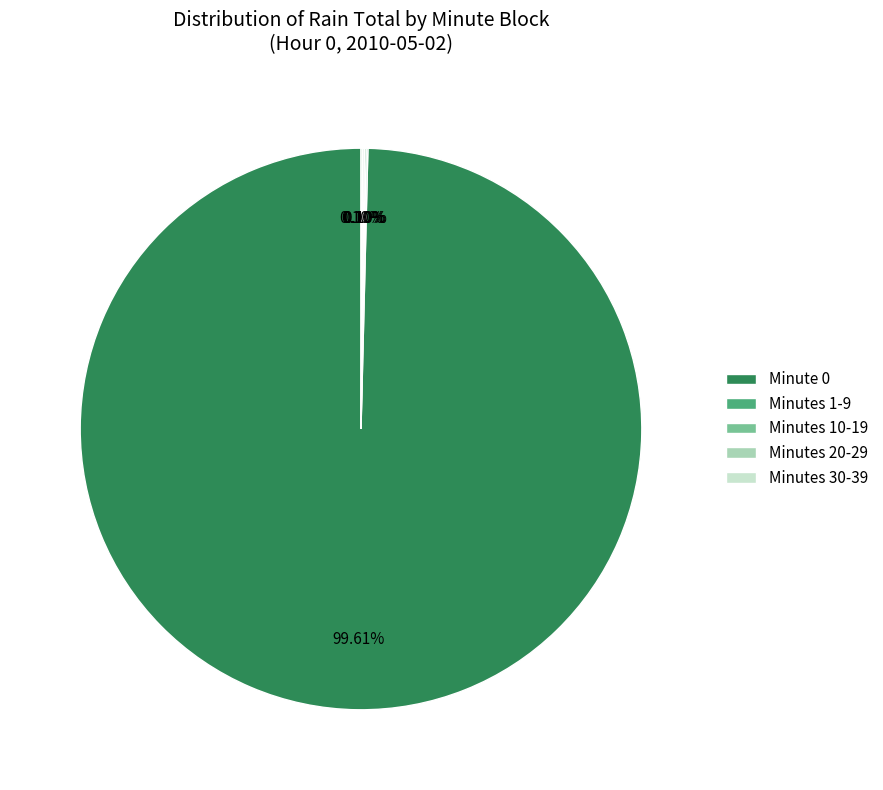

Is there any slice that represents more than half of the pie?

Yes